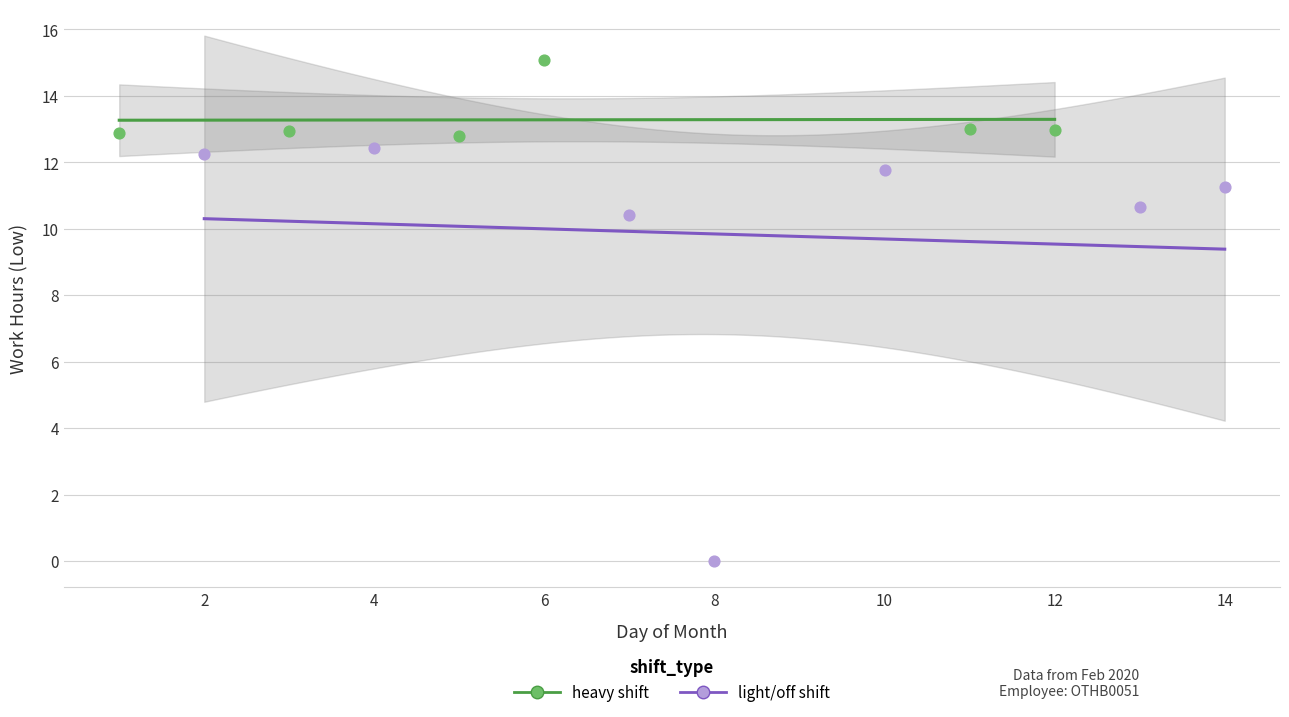

Which series has the widest spread of Y values?

light/off shift